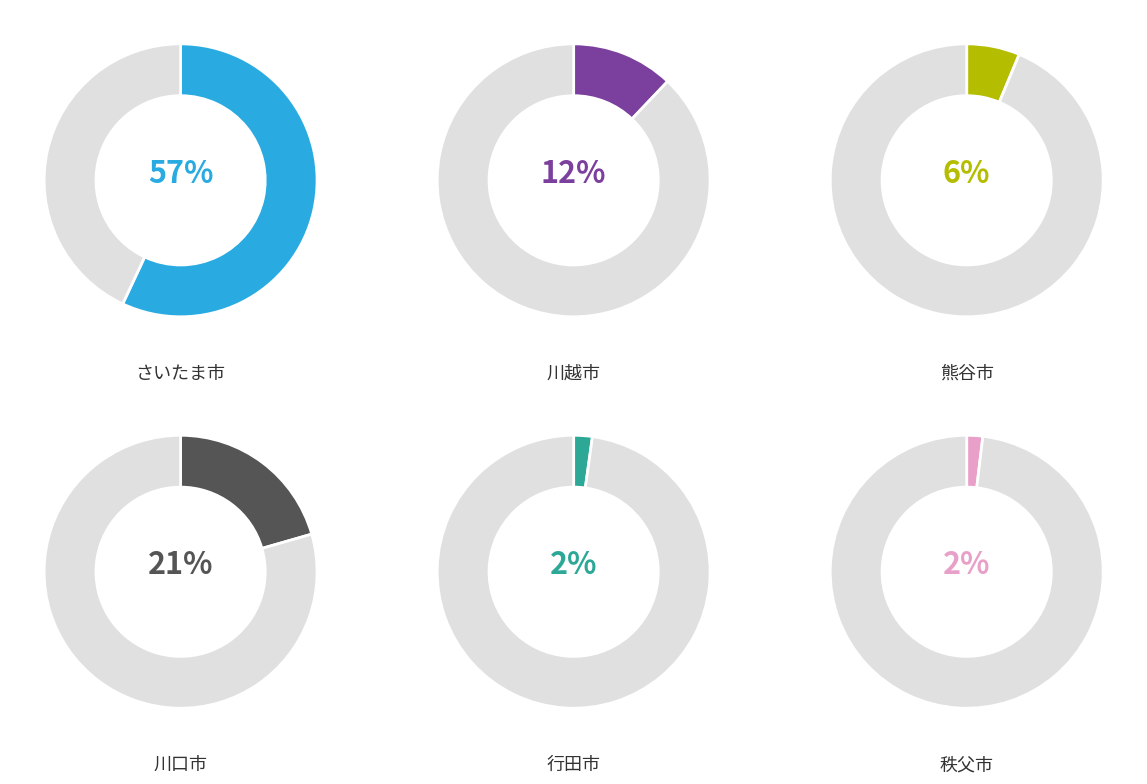

Do 秩父市 and 熊谷市 together represent more than half of the pie?

No